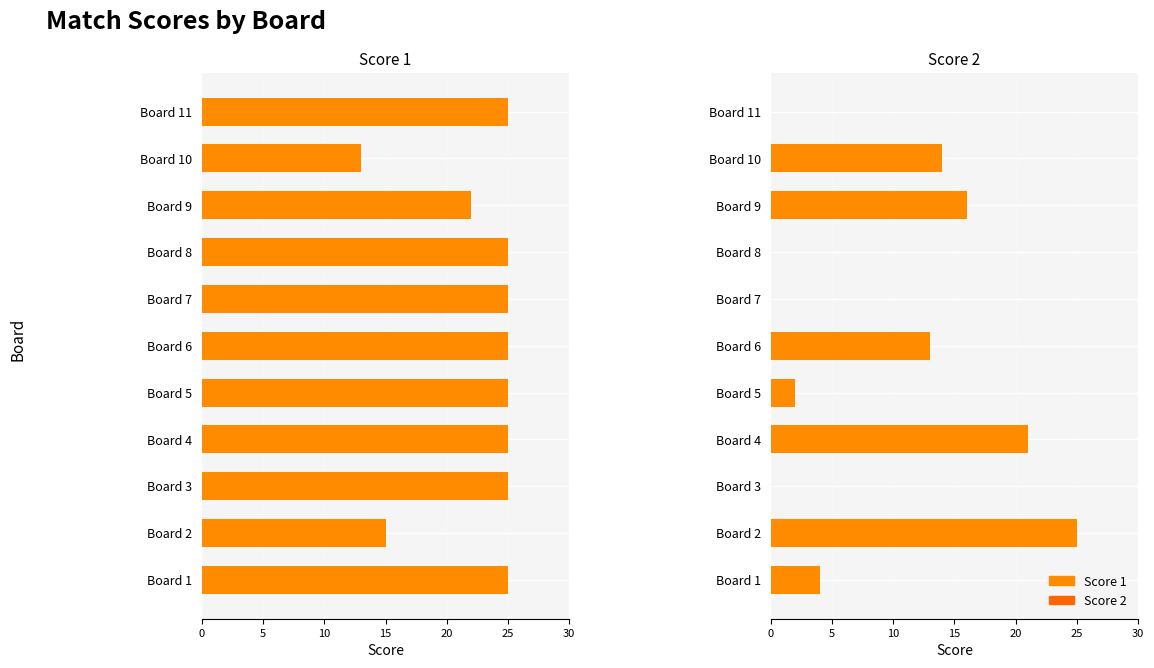

True or false: Score 2 has a value of 24 at Board 10.

False